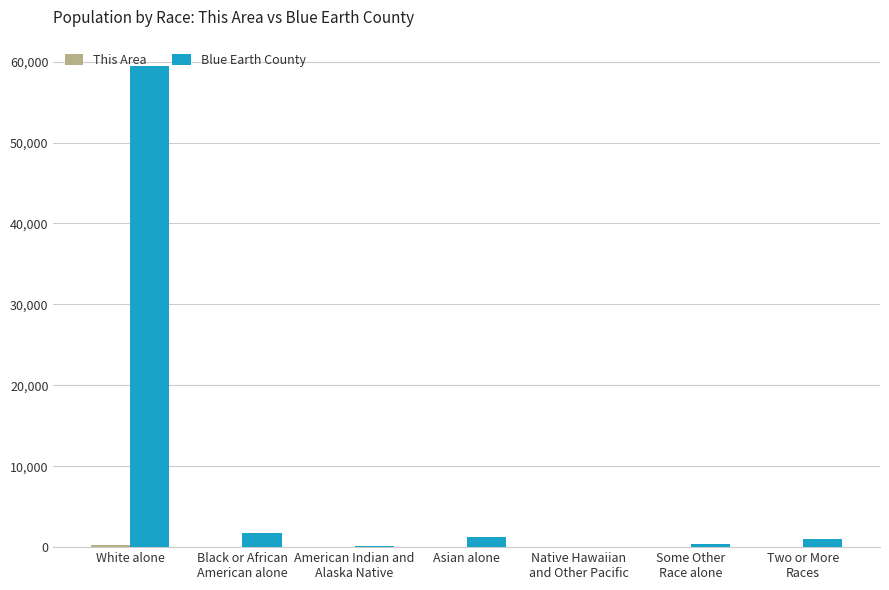

Which category has the highest value in the Blue Earth County series?

White alone